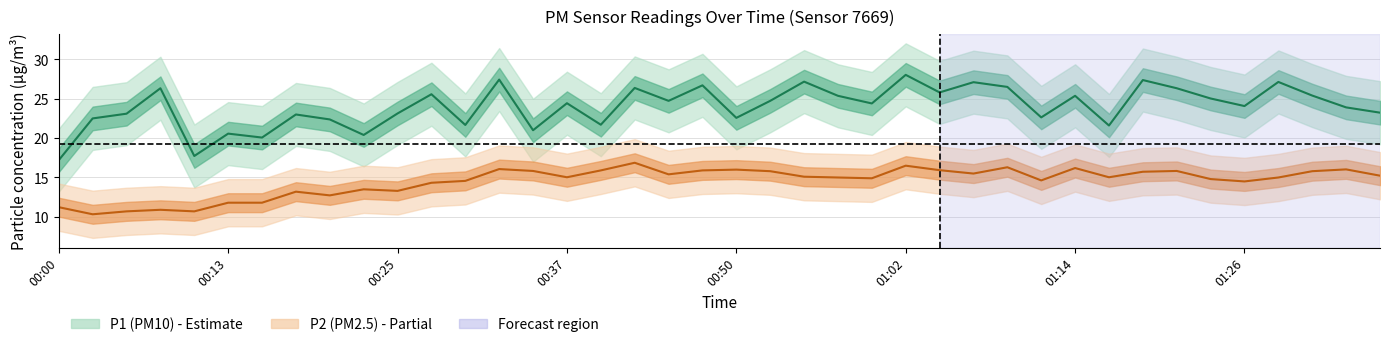

Which label corresponds to the smallest value in the chart?

00:03